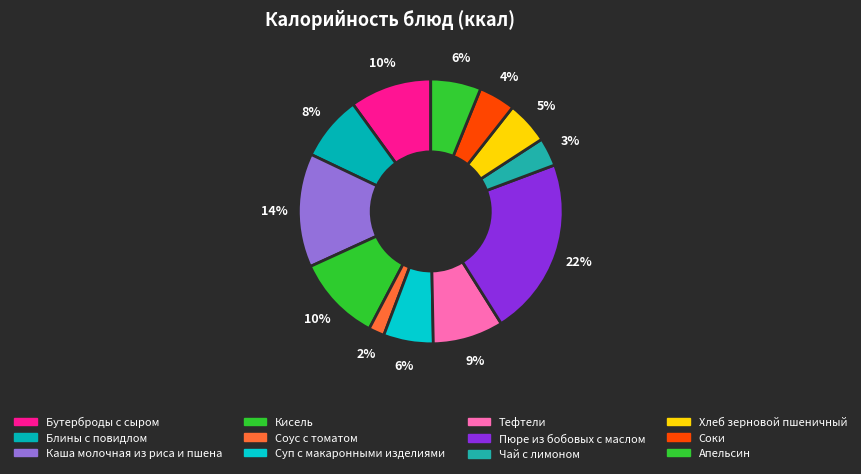

How many slices are in this pie chart?

12